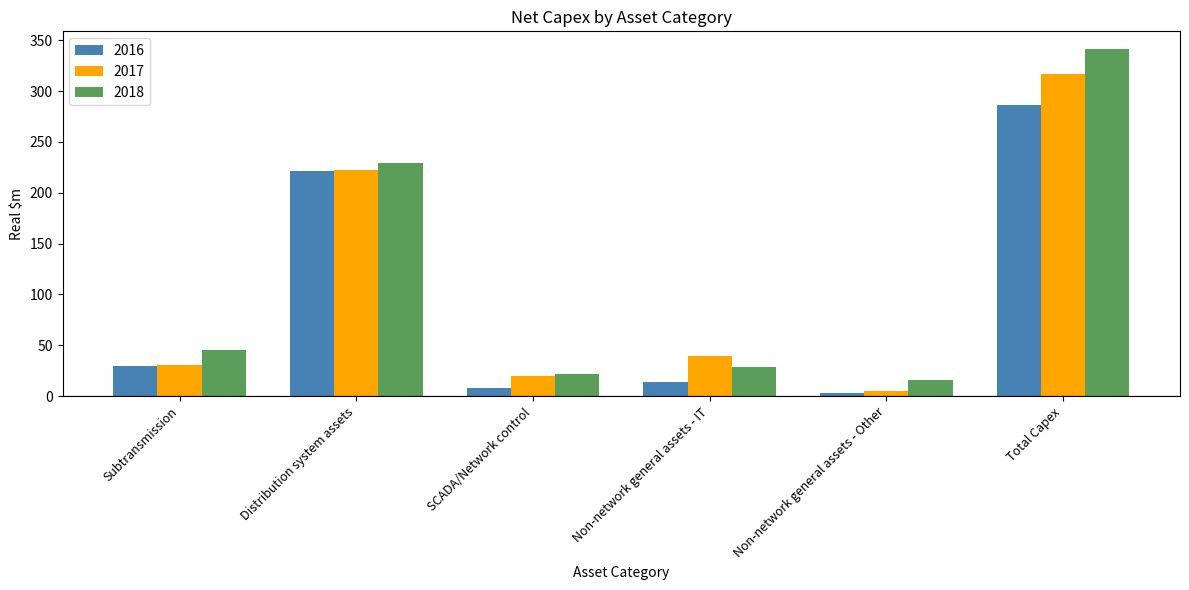

Where is 2018 nearest to the value 178?

Distribution system assets